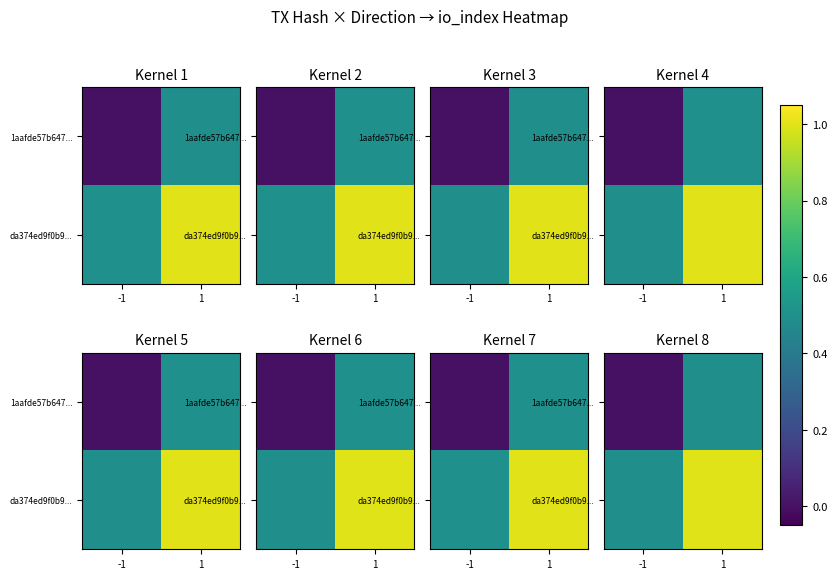

List the series in order of their overall mean, highest first.

da374ed9f0b9..., 1aafde57b647...